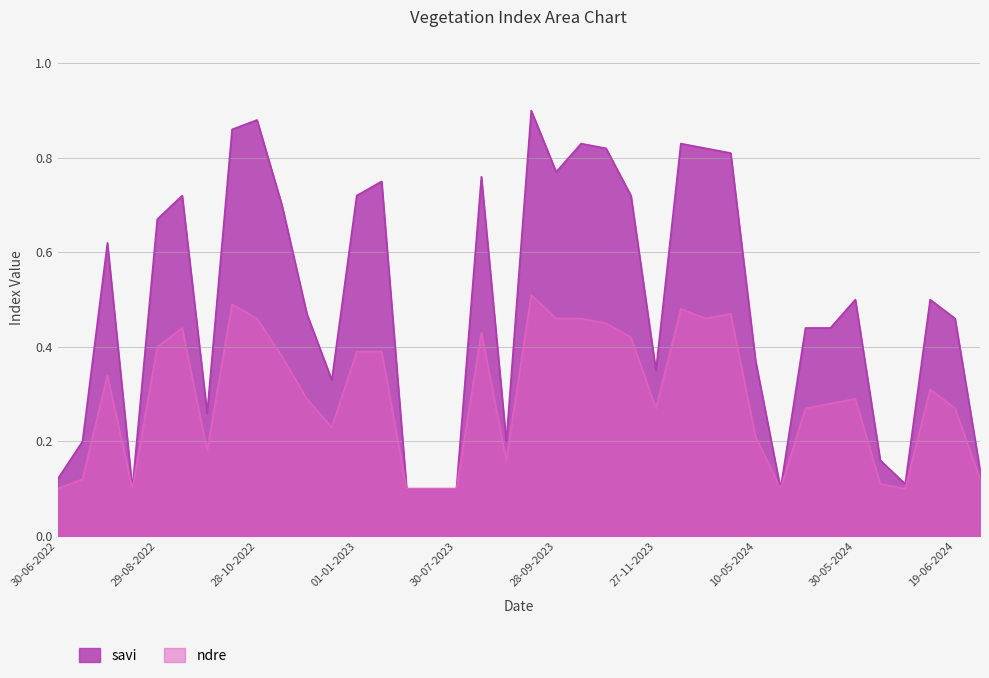

True or false: ndre has a value of 0.5 at 13-10-2022.

True